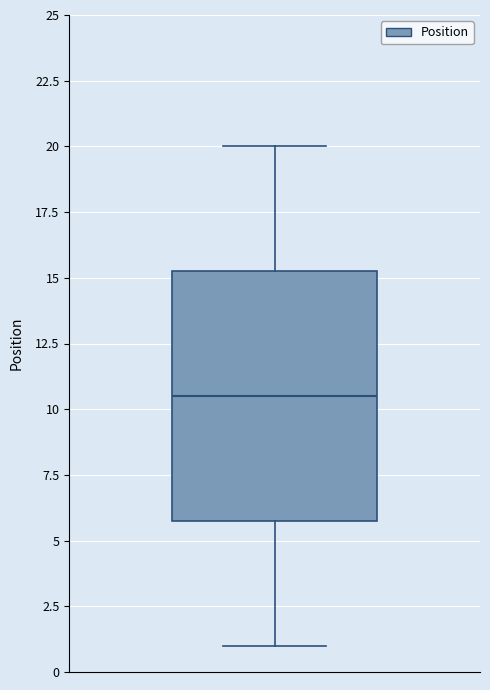

Where does the median line of the box sit on the y-axis? The values are not printed on the chart, so give them approximately, as read against the axis.

10.5